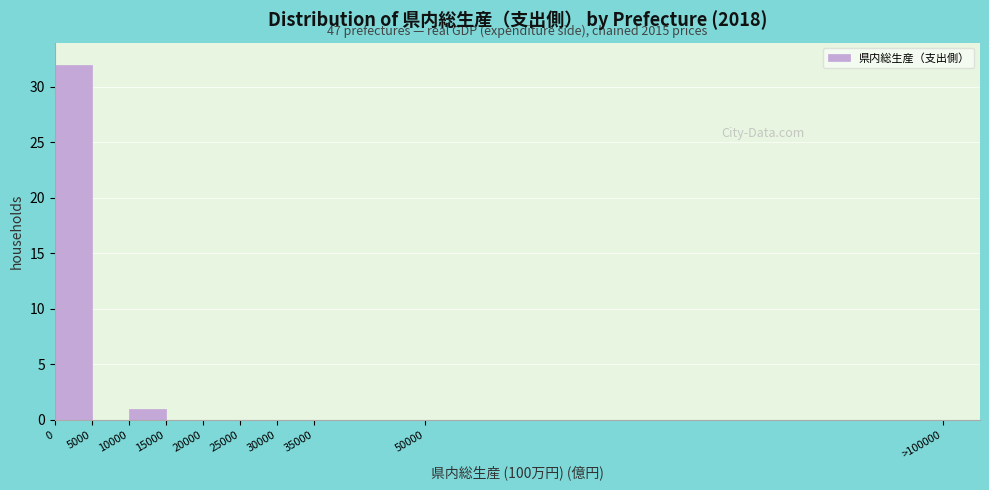

Reading right to left, list all the values displayed in this chart.

50000=0	35000=0	30000=0	25000=0	20000=0	15000=0	10000=1	5000=0	0=32